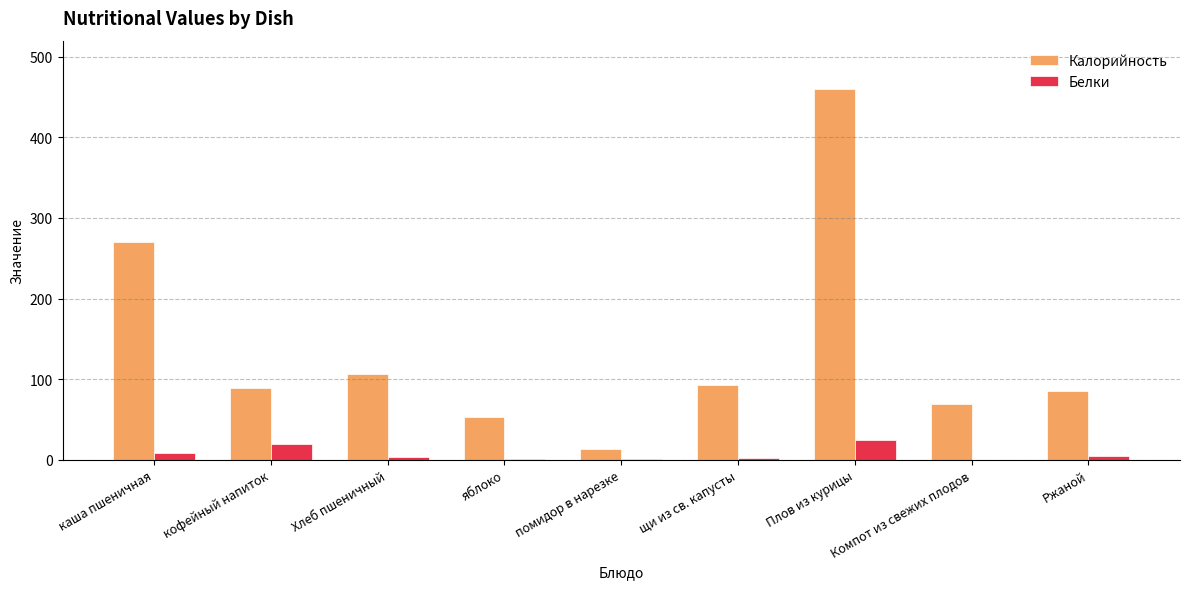

True or false: Белки has a value of 24.0 at Плов из курицы.

True